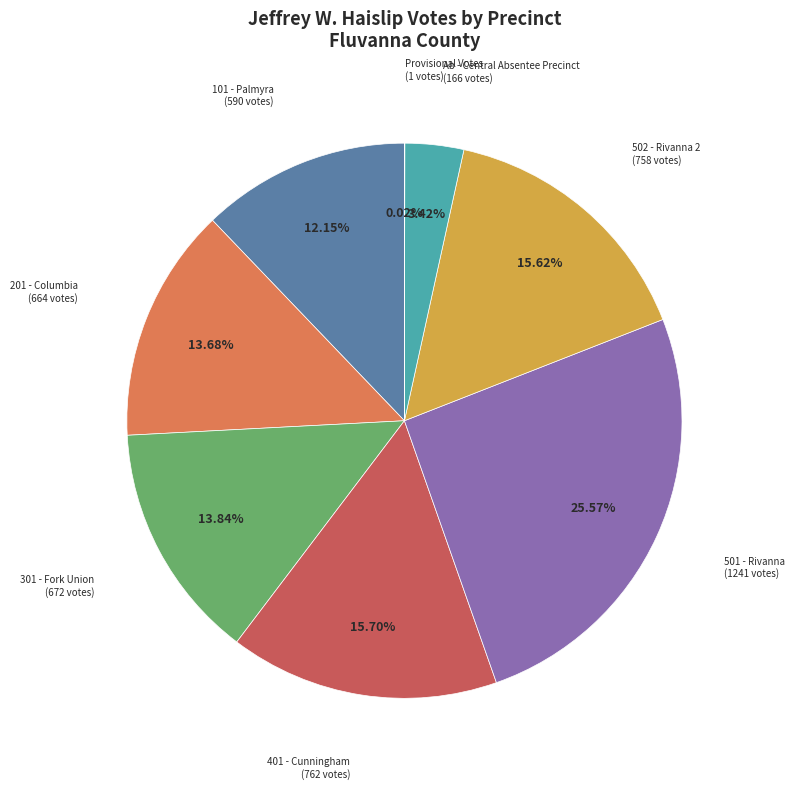

Is there a majority slice in this chart?

No